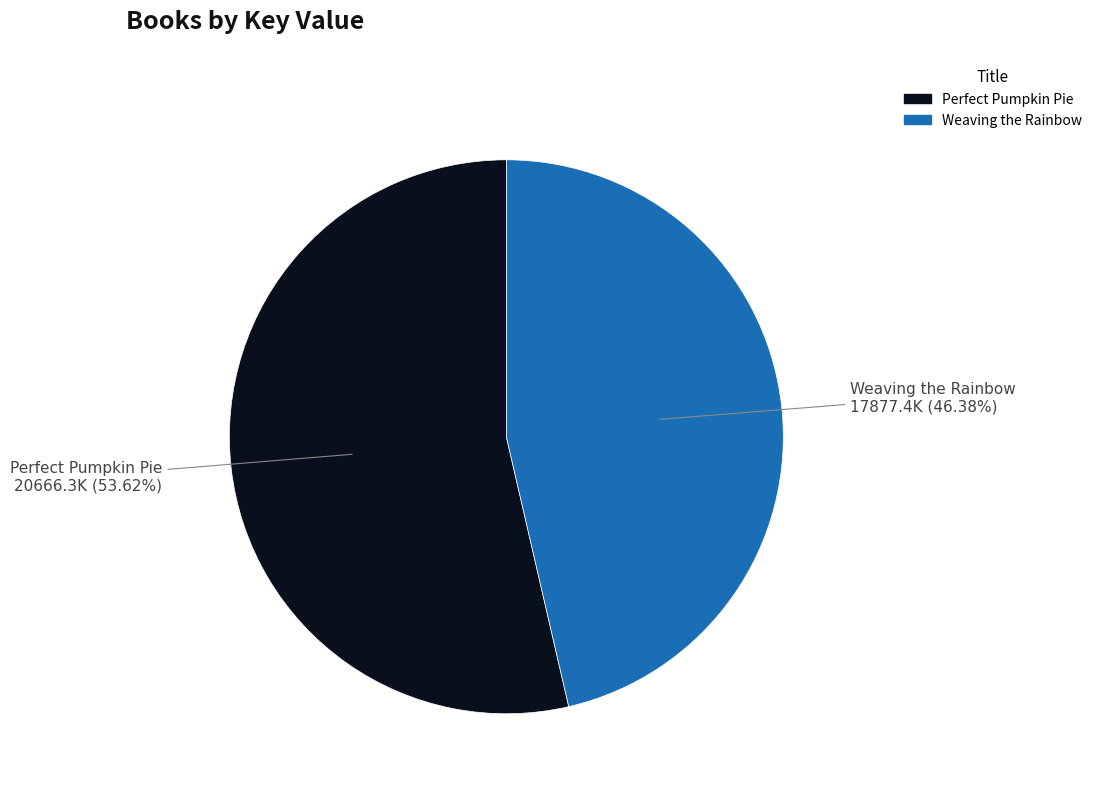

Rank the categories by value from highest to lowest.

Perfect Pumpkin Pie, Weaving the Rainbow